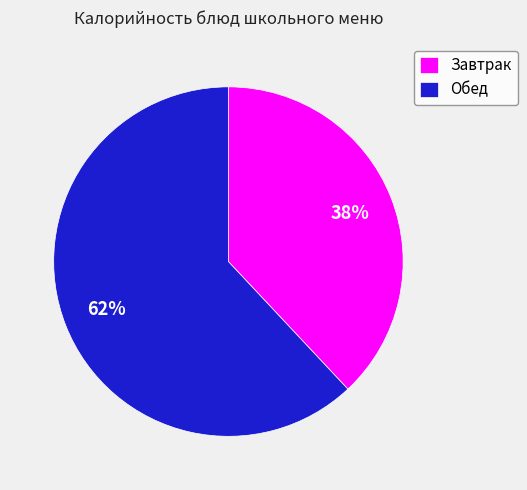

Is there any slice that represents more than half of the pie?

Yes